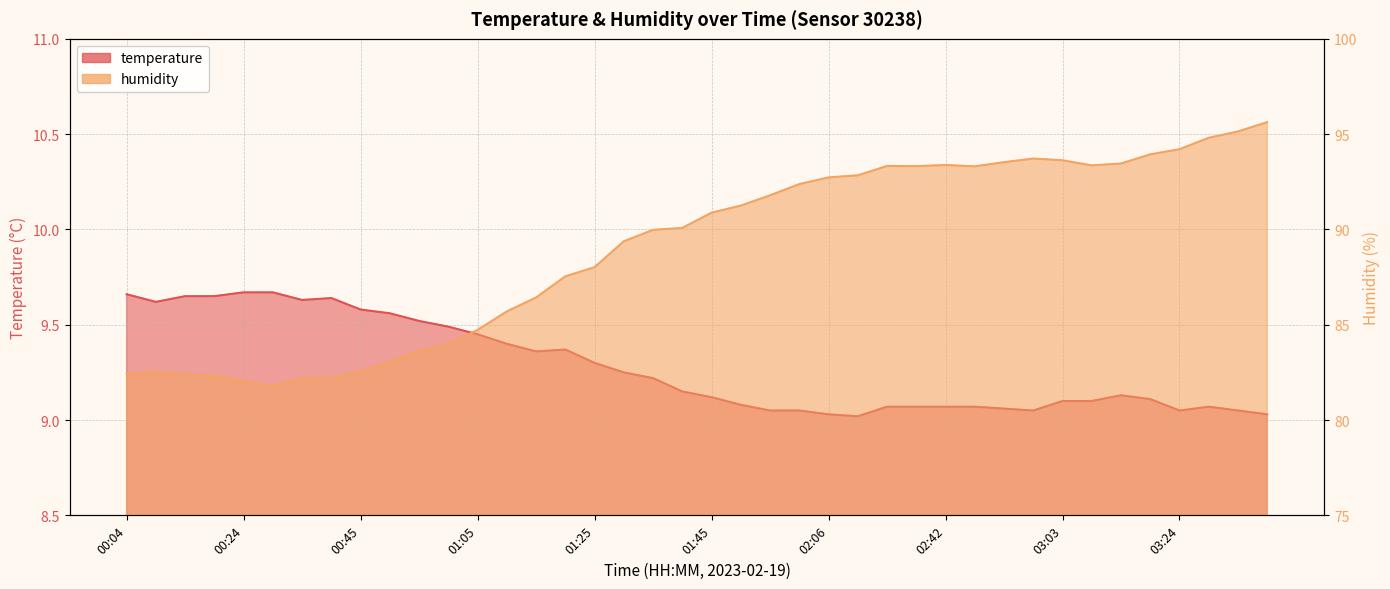

At 03:18, list the series in order from smallest to largest.

temperature, humidity